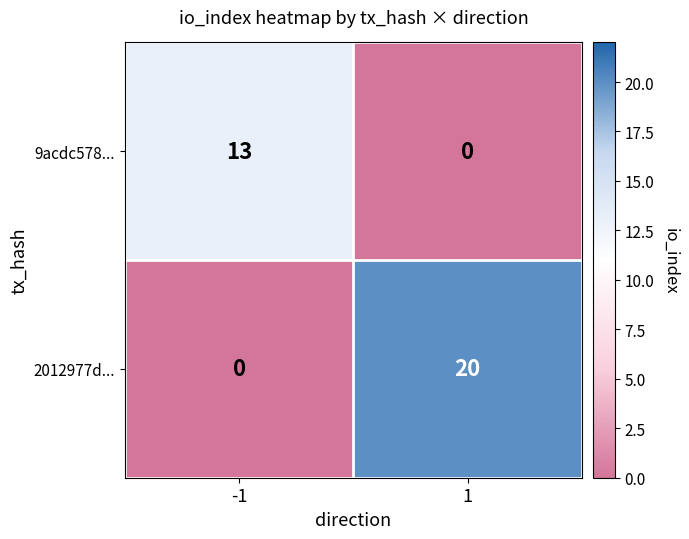

Reading left to right, transcribe all the data shown in this chart.

9acdc578...: 13	0
2012977d...: 0	20